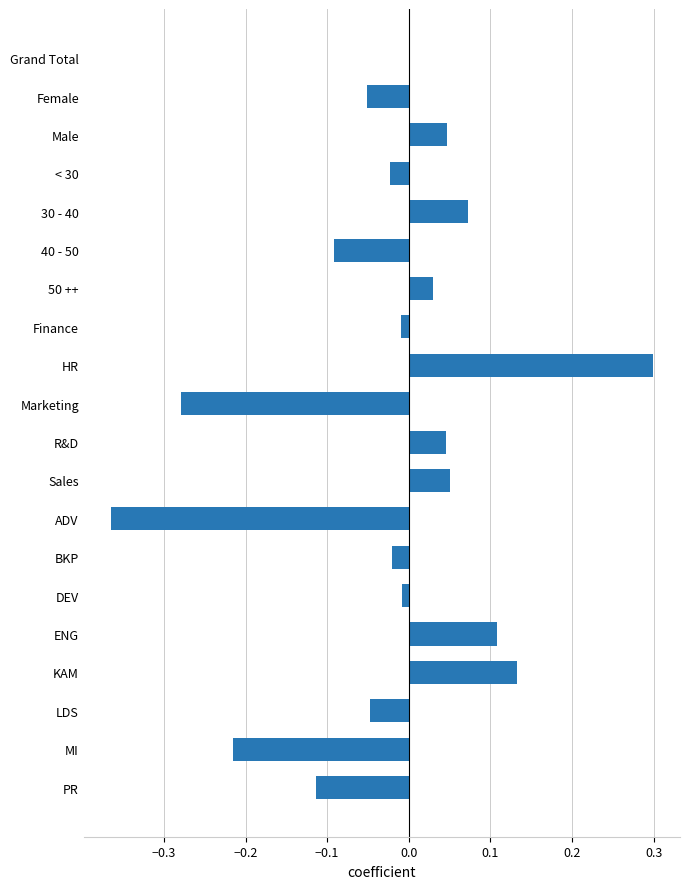

At which category does the chart reach its peak across all series?

HR